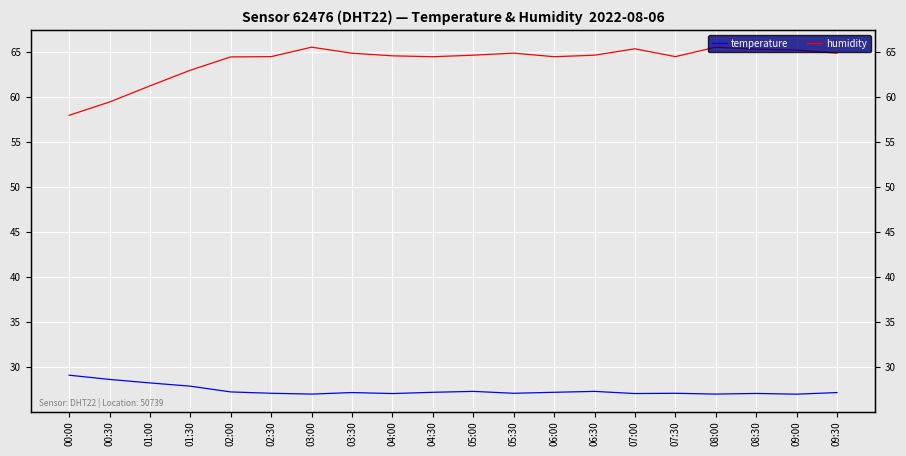

True or false: temperature and humidity intersect in this chart.

False